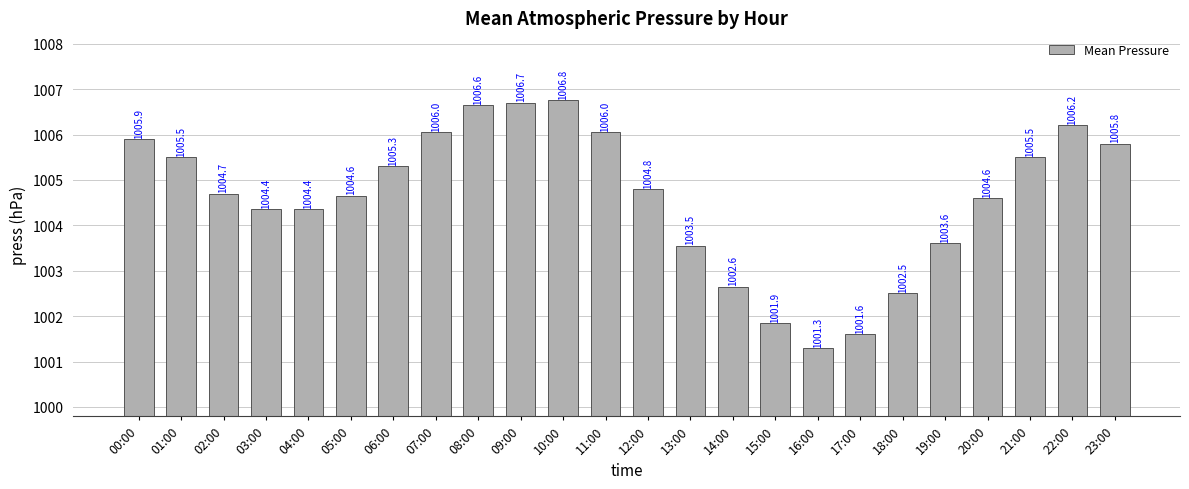

Which category has the highest value across all series?

10:00